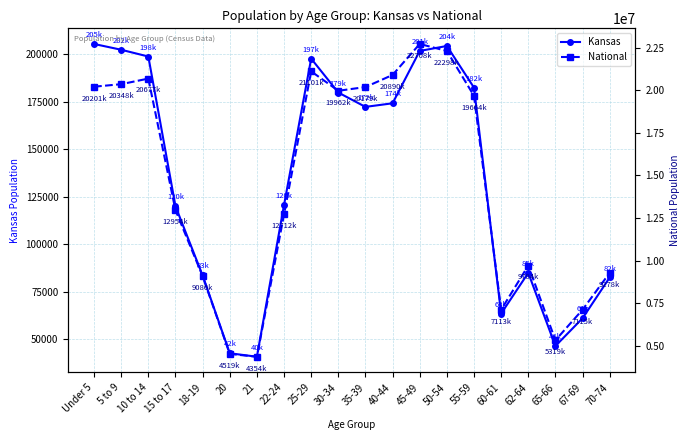

Is it true that Kansas equals 202447 at 5 to 9?

True